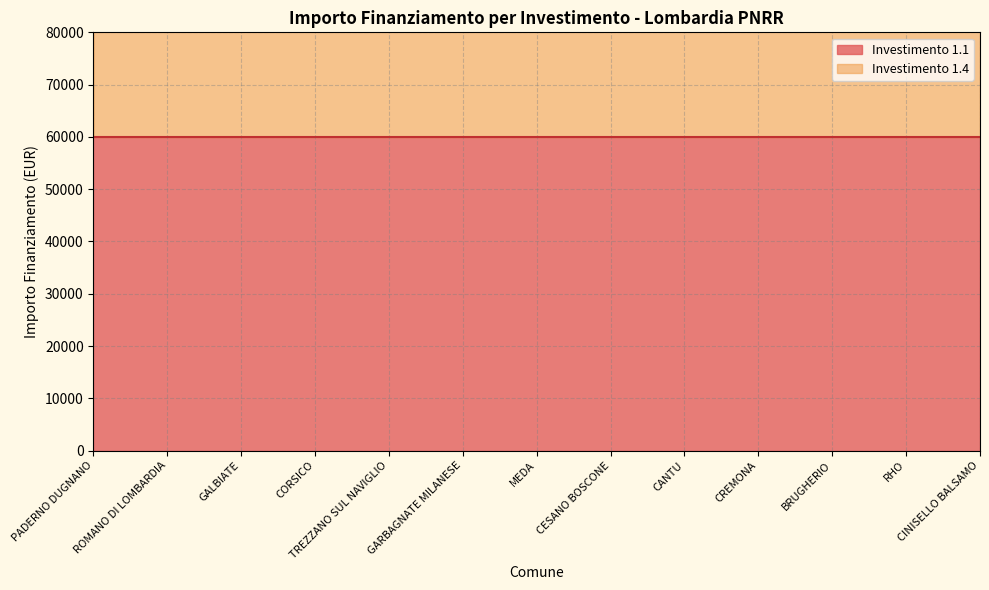

What is the ratio of the value at CANTU to the value at MEDA?

1.0